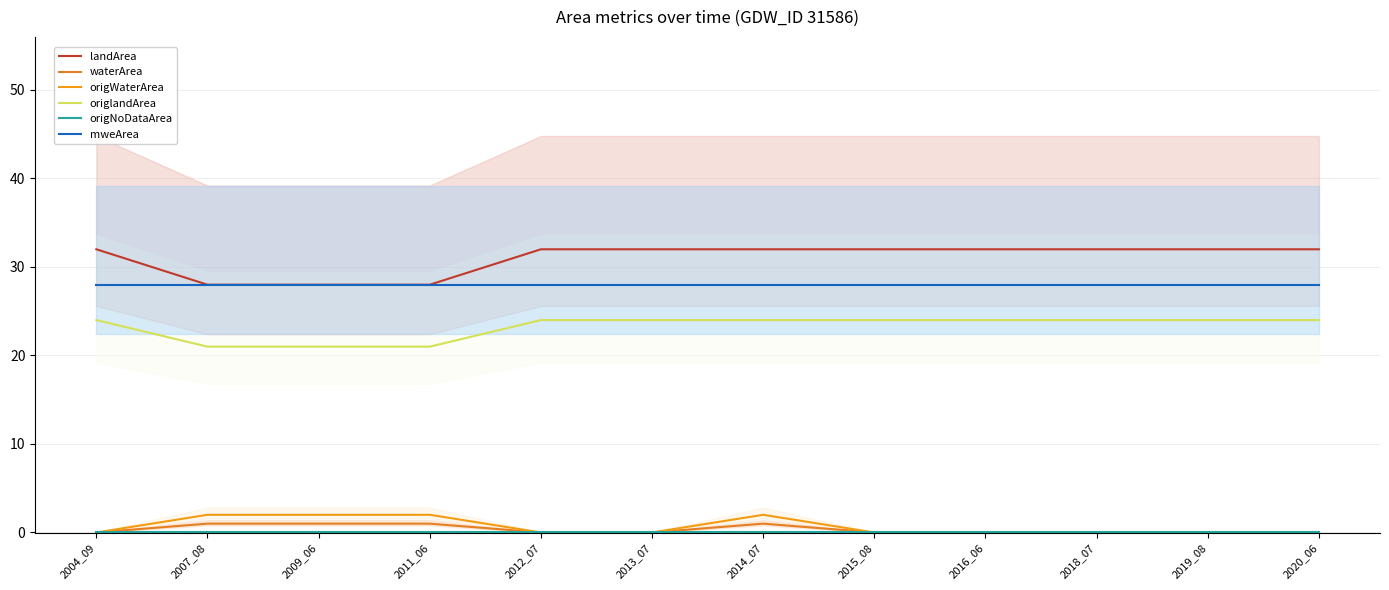

True or false: origNoDataArea and waterArea intersect in this chart.

False